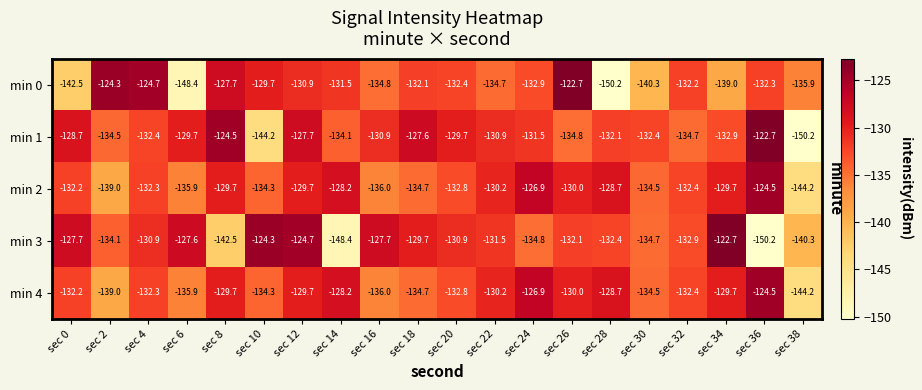

What is the difference between the highest and lowest values at sec 26?

12.1